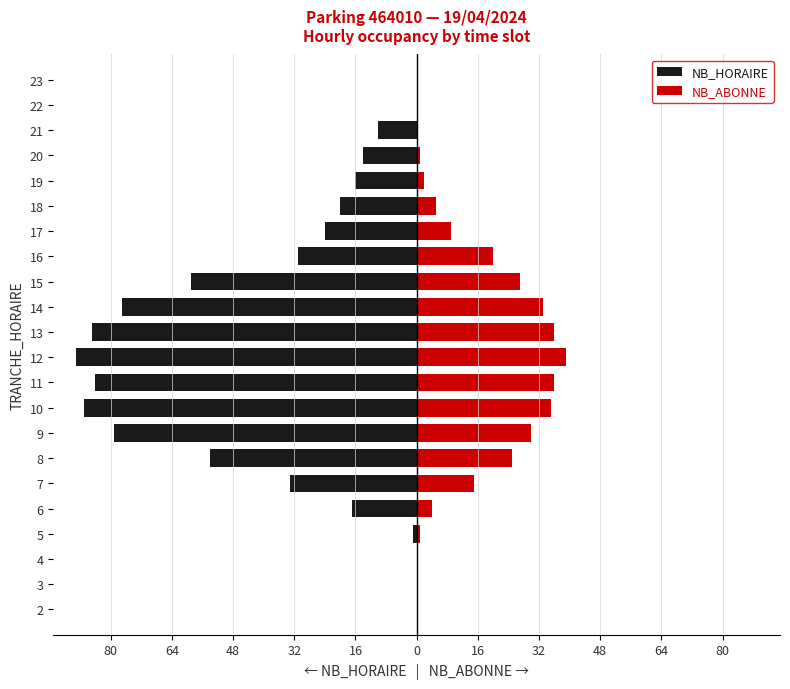

True or false: NB_ABONNE has a value of 1 at 20.

False